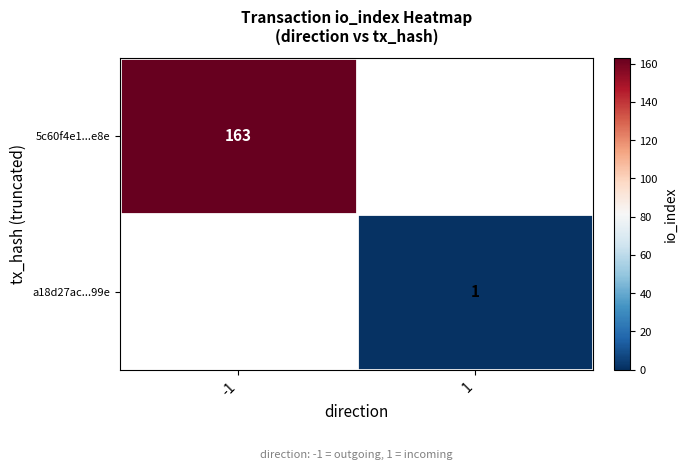

The a18d27ac...99e series shows 1 at 1. True or false?

True